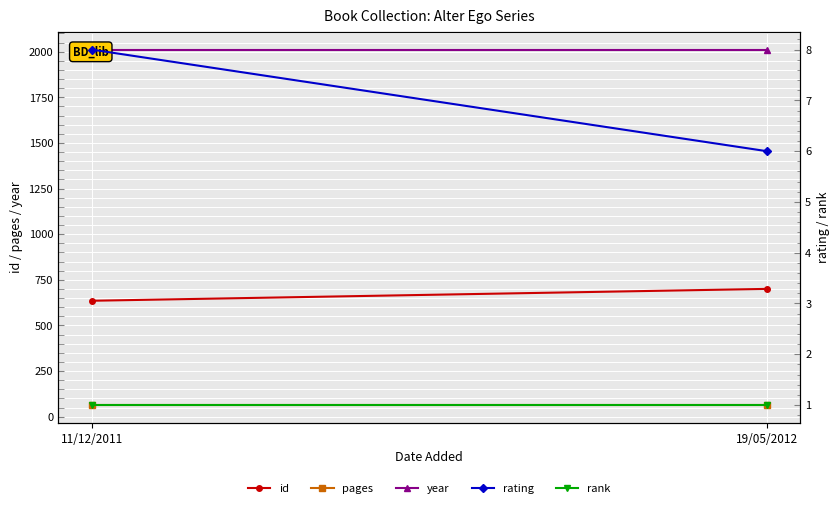

Between 19/05/2012 and 11/12/2011, which is larger?

19/05/2012